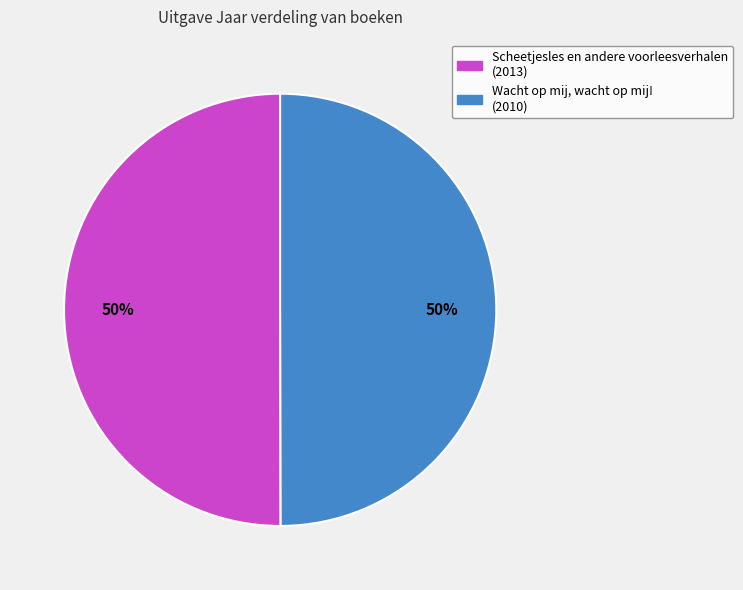

To the nearest percent, what is the combined percentage of Scheetjesles en andere voorleesverhalen and Wacht op mij, wacht op mij!?

100%